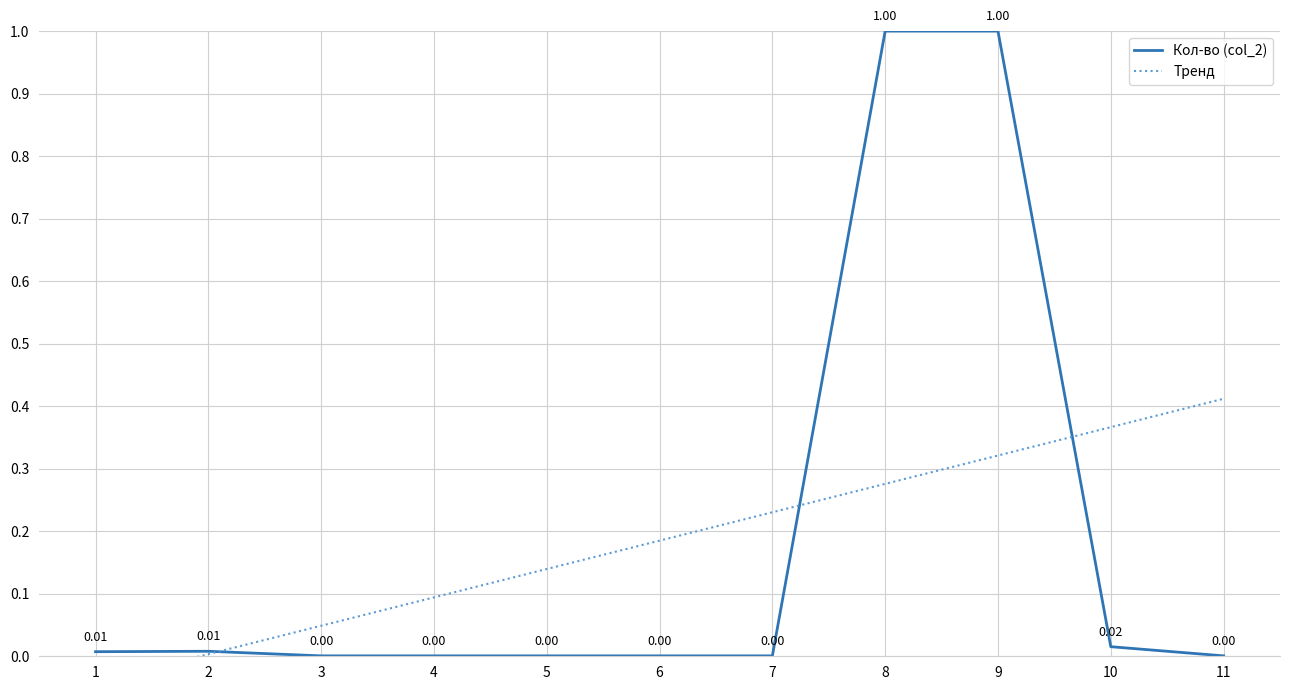

Is it true that the value at 7 is 0.0?

True